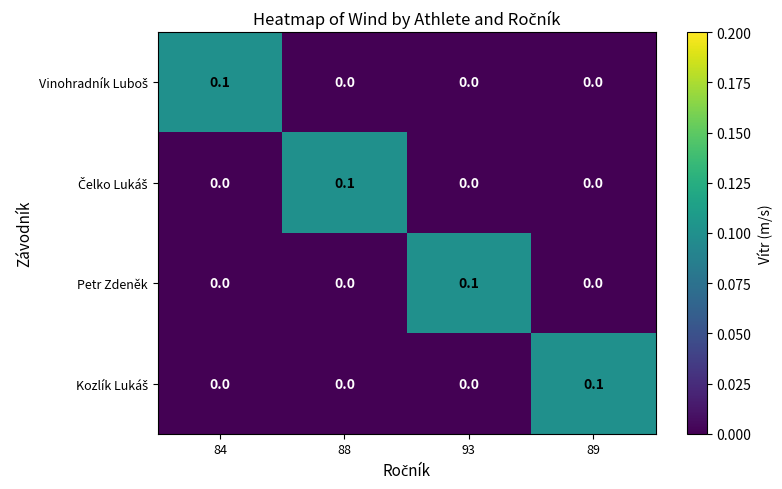

Count the Petr Zdeněk values in the range 0 to 1.

4